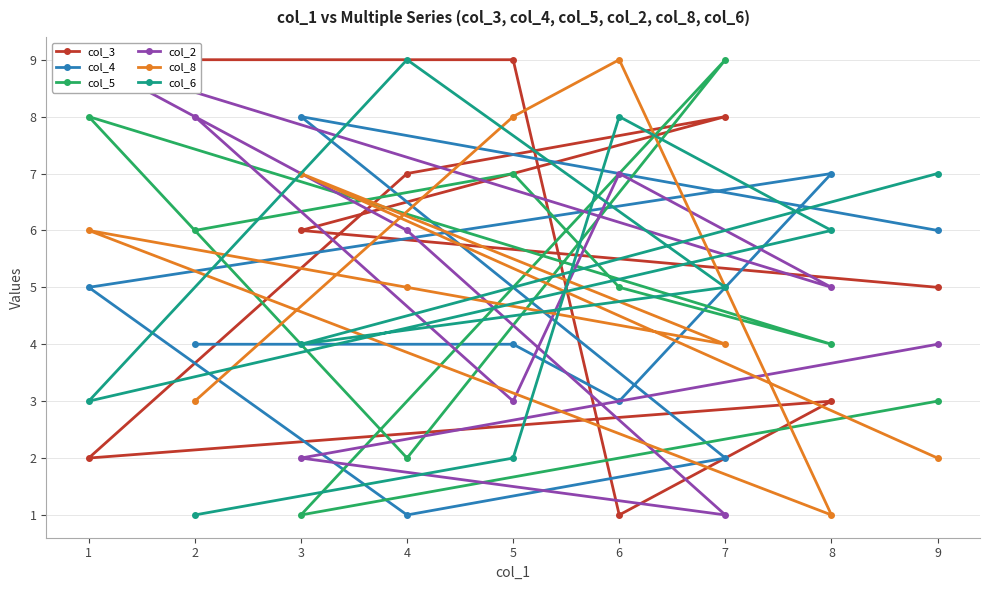

Reading left to right, extract all data points from this chart.

col_3: 2=9	5=9	6=1	8=3	1=2	4=7	7=8	3=6	9=5
col_4: 2=4	5=4	6=3	8=7	1=5	4=1	7=2	3=8	9=6
col_5: 2=6	5=7	6=5	8=4	1=8	4=2	7=9	3=1	9=3
col_2: 2=8	5=3	6=7	8=5	1=9	4=6	7=1	3=2	9=4
col_8: 2=3	5=8	6=9	8=1	1=6	4=5	7=4	3=7	9=2
col_6: 2=1	5=2	6=8	8=6	1=3	4=9	7=5	3=4	9=7